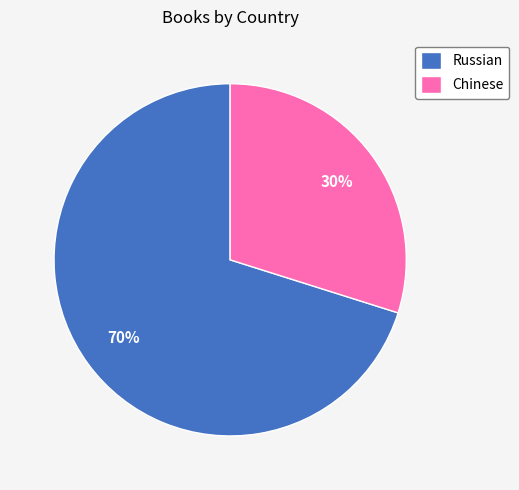

Count the number of slices in the pie.

2